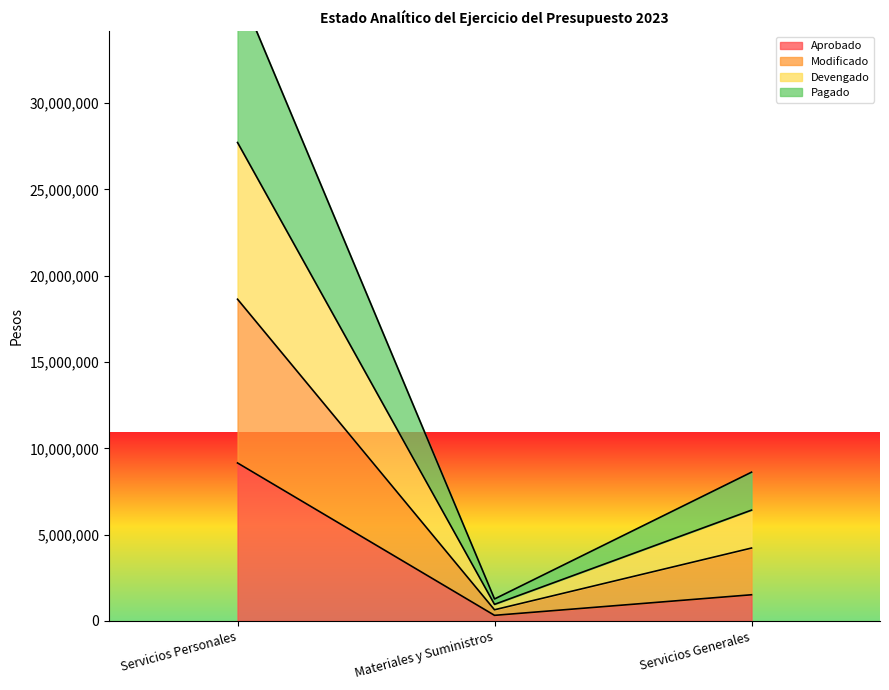

List the labels in order of Pagado value, smallest first.

Materiales y Suministros, Servicios Generales, Servicios Personales